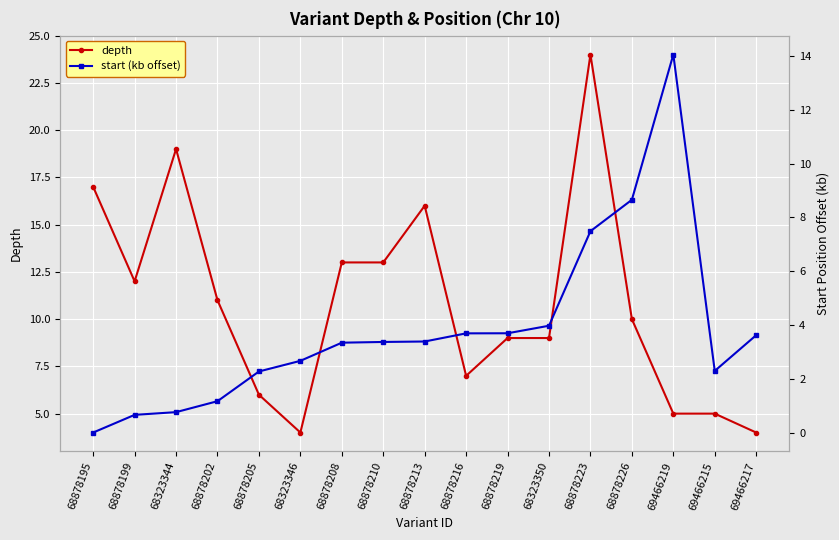

Which category has the lowest value across all series?

68878195